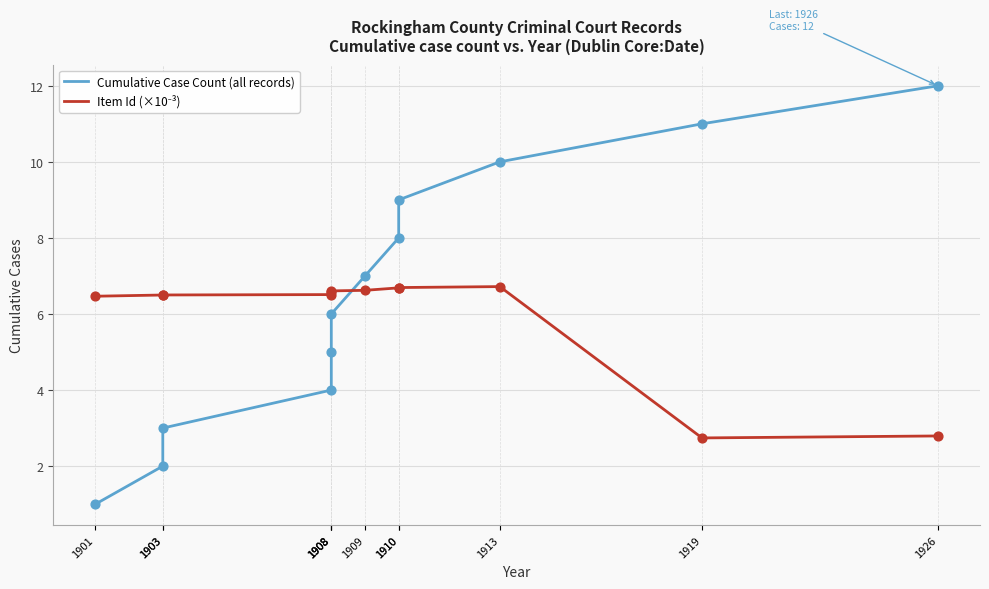

Which series has the largest Y range (max minus min)?

Cumulative Case Count (all records)